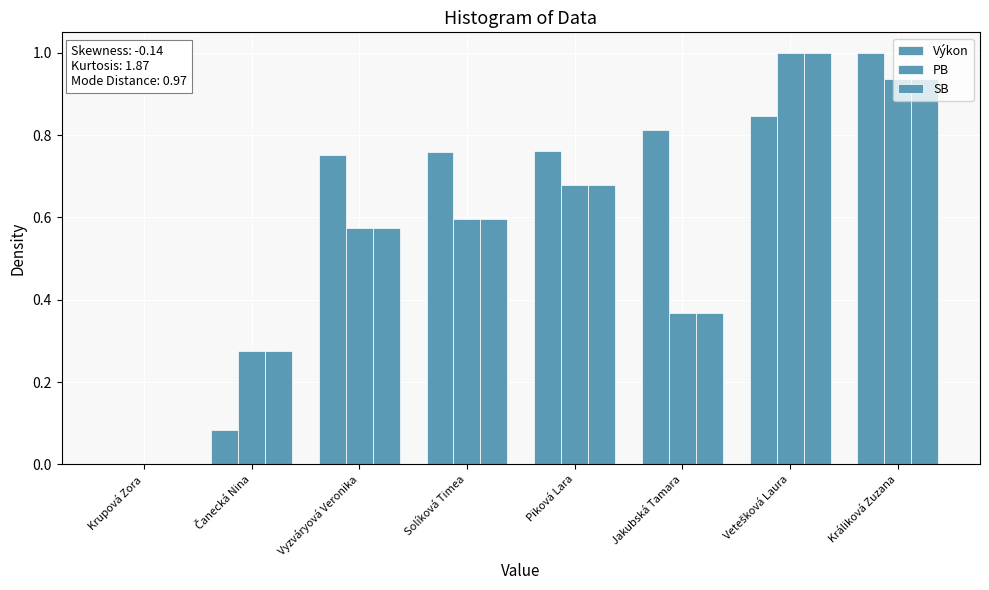

The value of SB at Vyzváryová Veronika is 0.9. True or false?

False